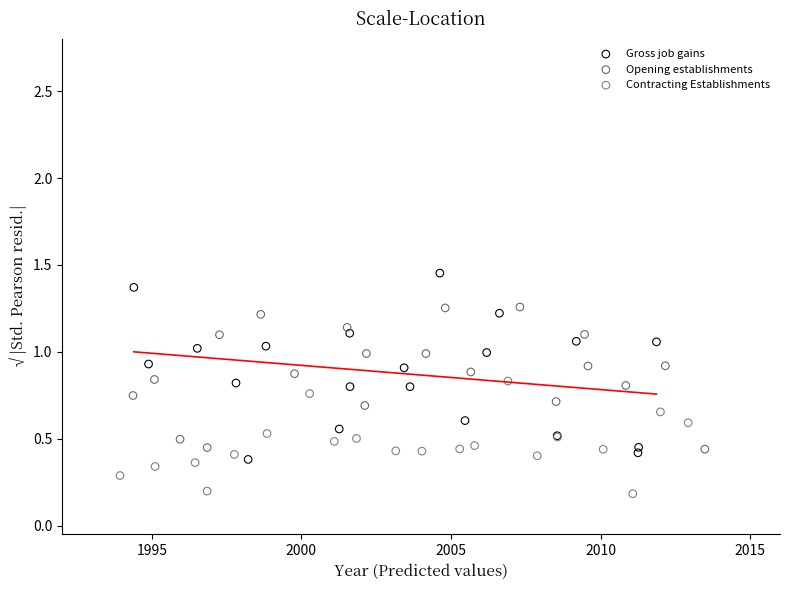

Which series reaches the maximum Y coordinate?

Gross job gains